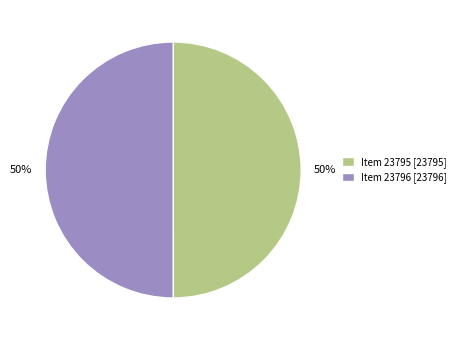

Do Item 23795 and Item 23796 together represent more than half of the pie?

Yes